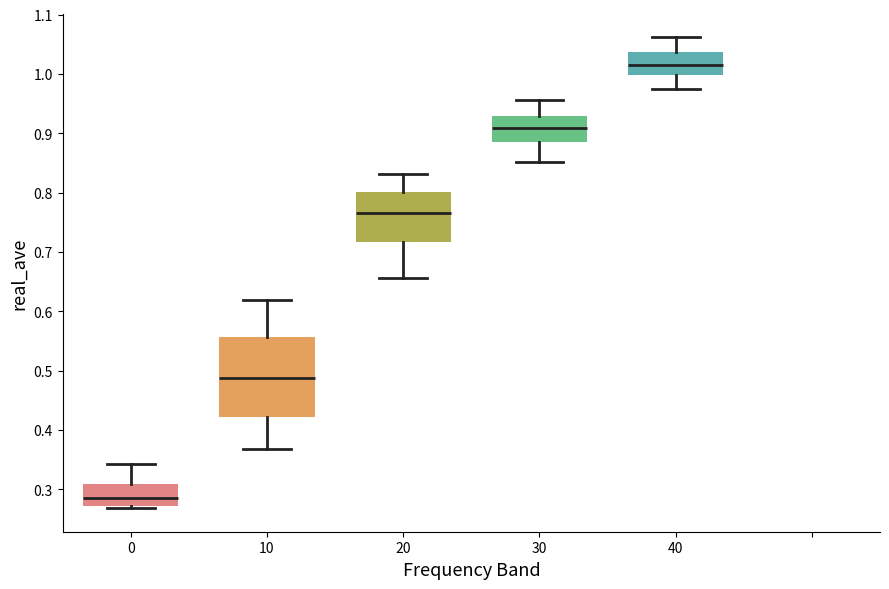

Comparing the boxes themselves (not the whiskers), which one is the tallest?

10